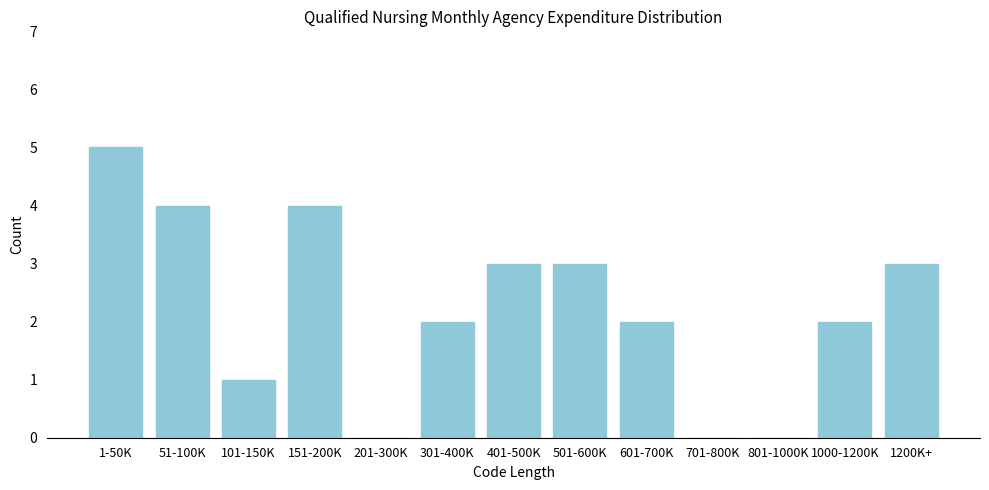

Reading right to left, what are all the values shown in this chart?

1200K+=3	1000-1200K=2	801-1000K=0	701-800K=0	601-700K=2	501-600K=3	401-500K=3	301-400K=2	201-300K=0	151-200K=4	101-150K=1	51-100K=4	1-50K=5